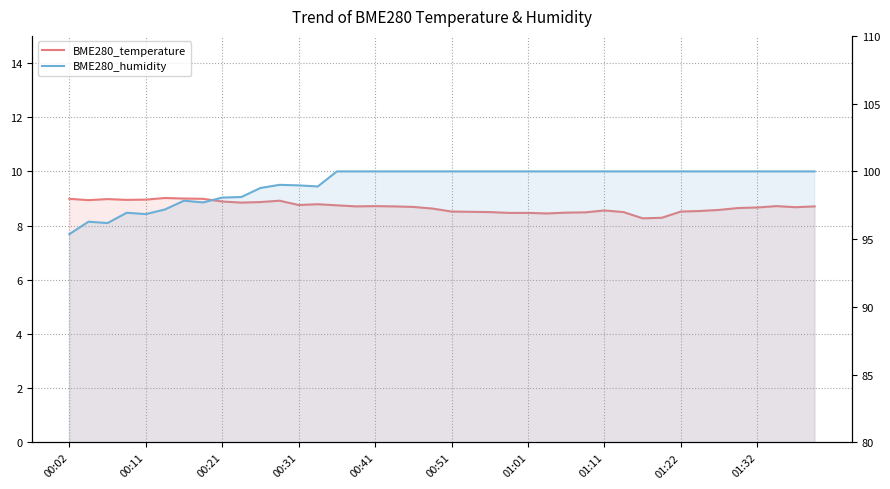

What is the difference between the BME280_temperature values at 01:11 and 20?

0.5